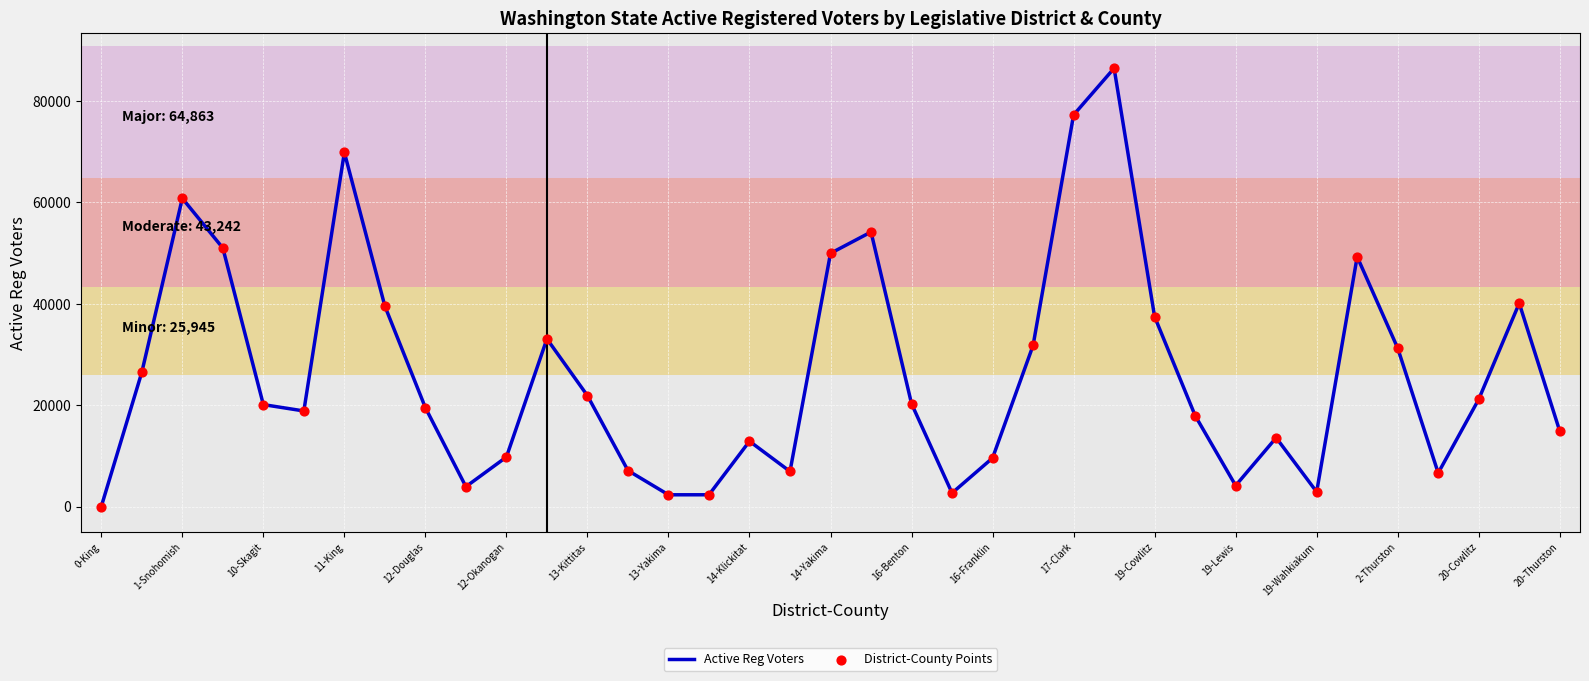

What is the difference between the maximum and minimum values?

86461